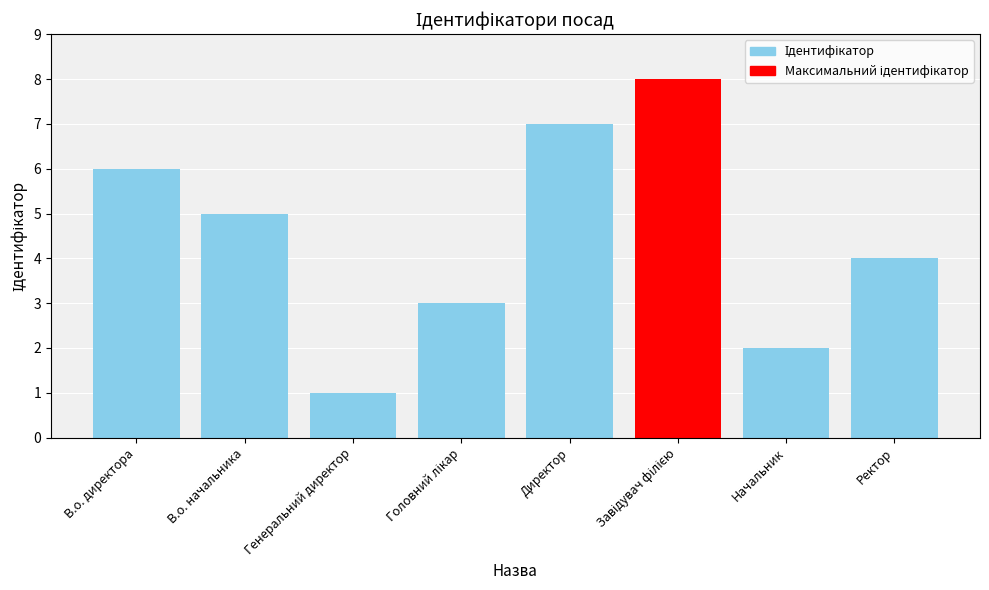

What is the maximum value shown in the chart?

8